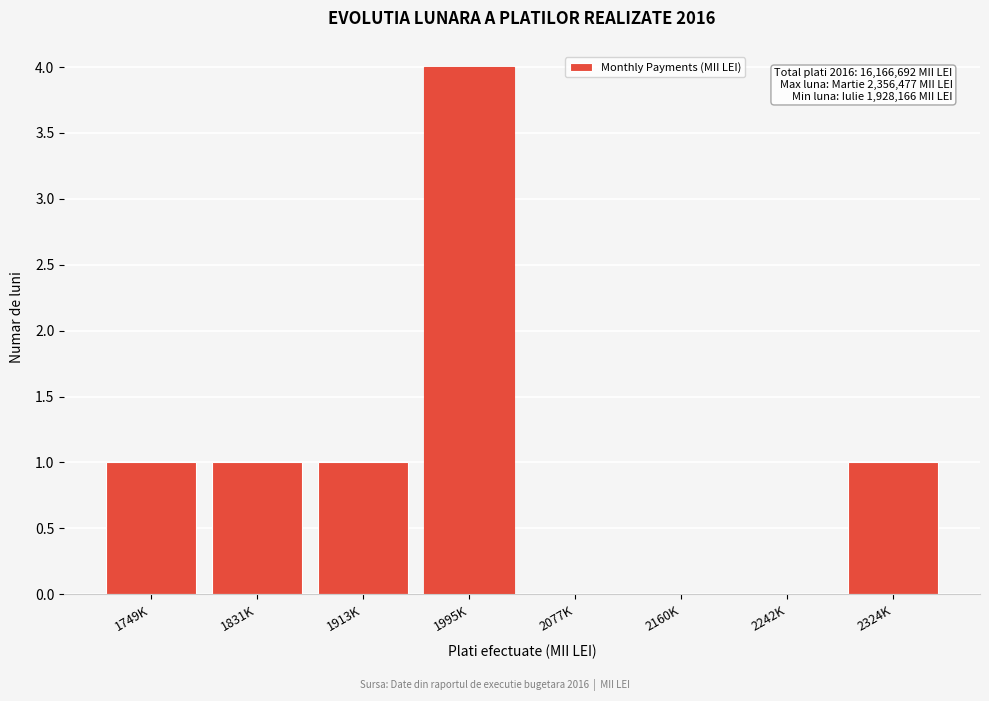

Reading left to right, transcribe all the data shown in this chart.

1749K=1	1831K=1	1913K=1	1995K=4	2077K=0	2160K=0	2242K=0	2324K=1